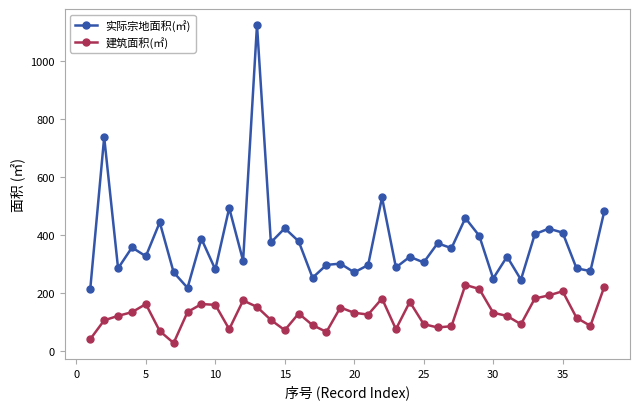

Does the chart display data point markers on the line(s)?

Yes